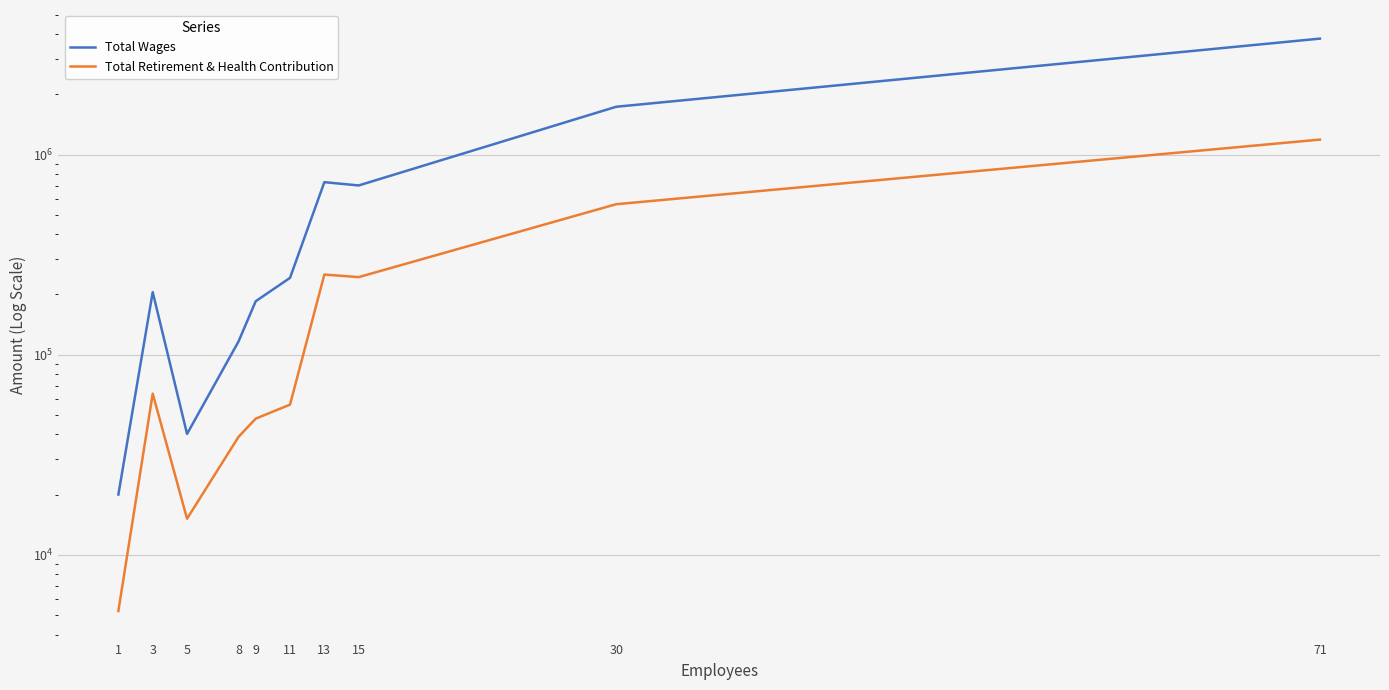

True or false: Total Wages and Total Retirement & Health Contribution cross at least once.

False